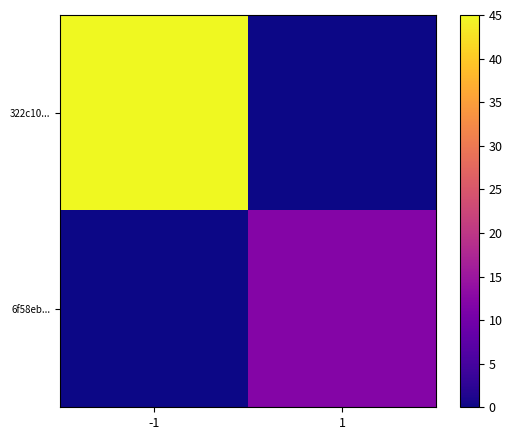

Reading right to left, what are all the values shown in this chart?

322c10...: 1=0	-1=45
6f58eb...: 1=12	-1=0